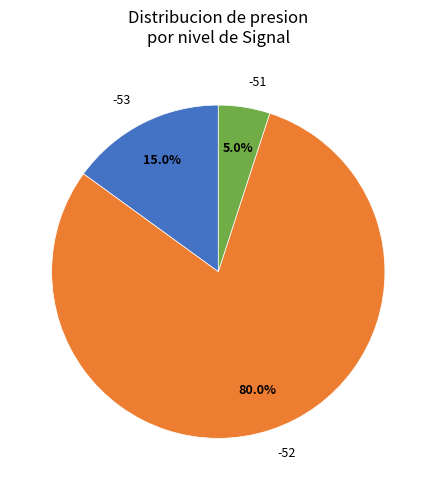

What portion of the pie excludes -52?

20.0%